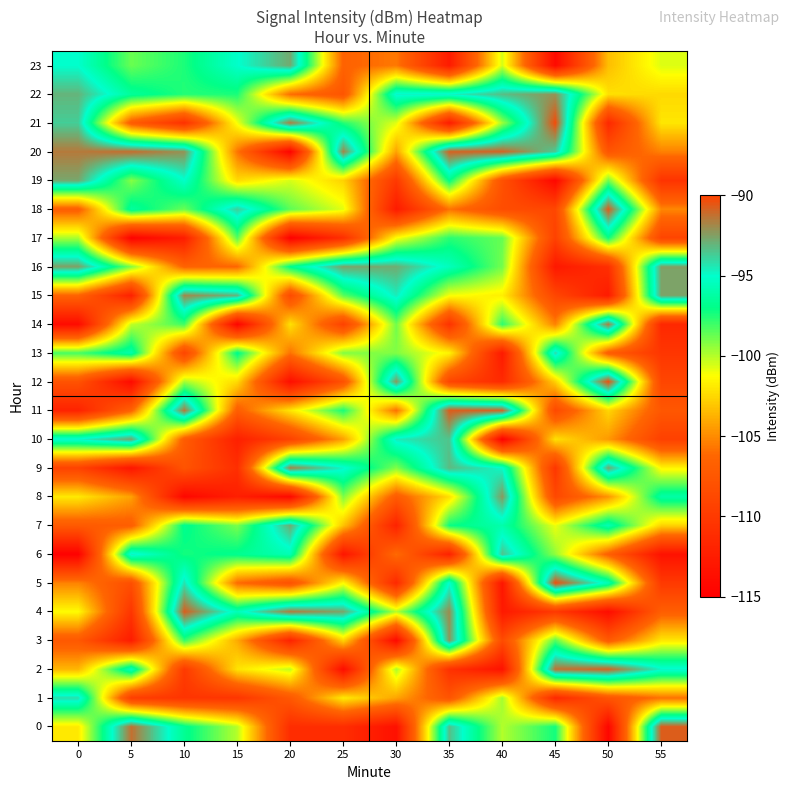

Which series has the largest range (max minus min)?

20